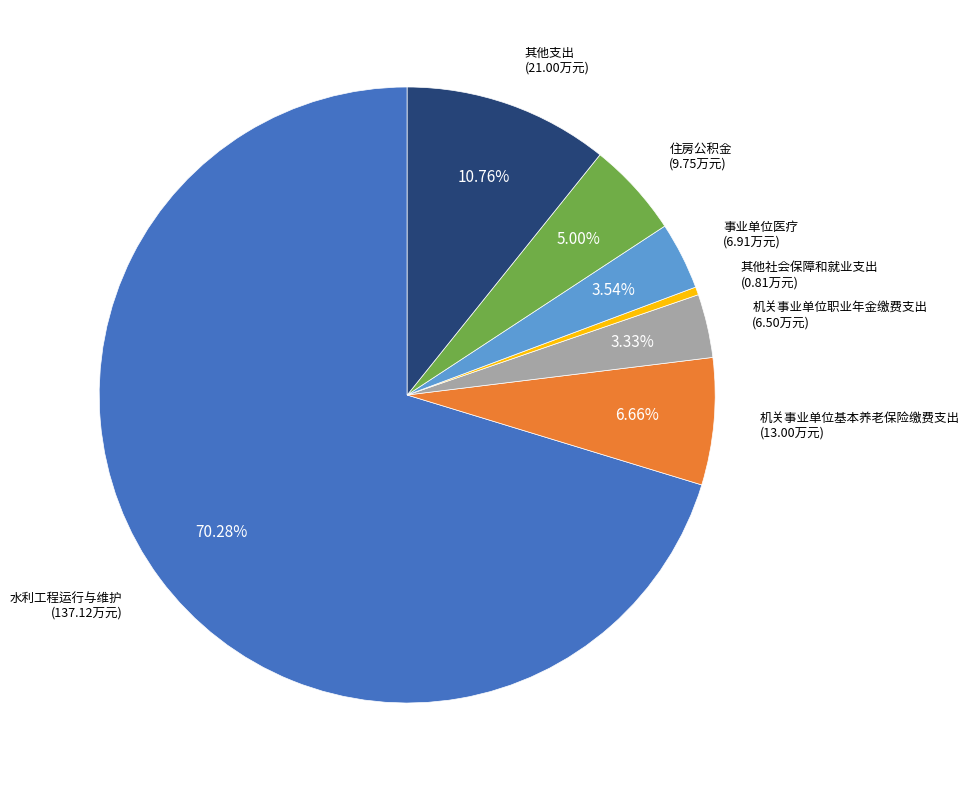

Count the number of slices in the pie.

7